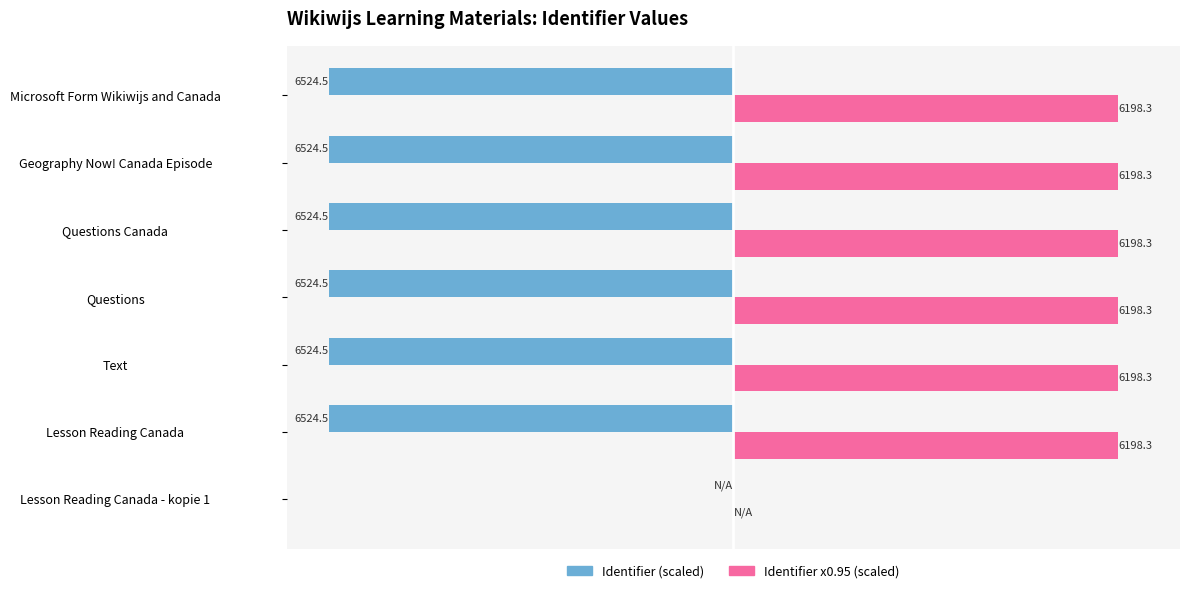

At which category is the sum across all series the highest?

Lesson Reading Canada - kopie 1